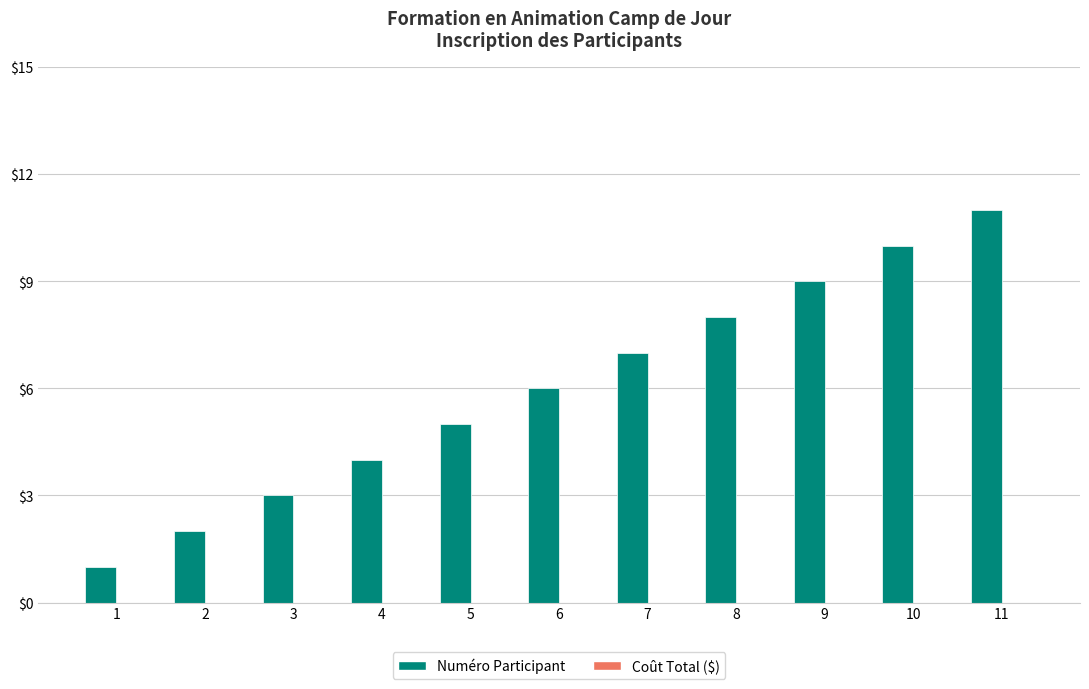

How many bars are there in total?

11